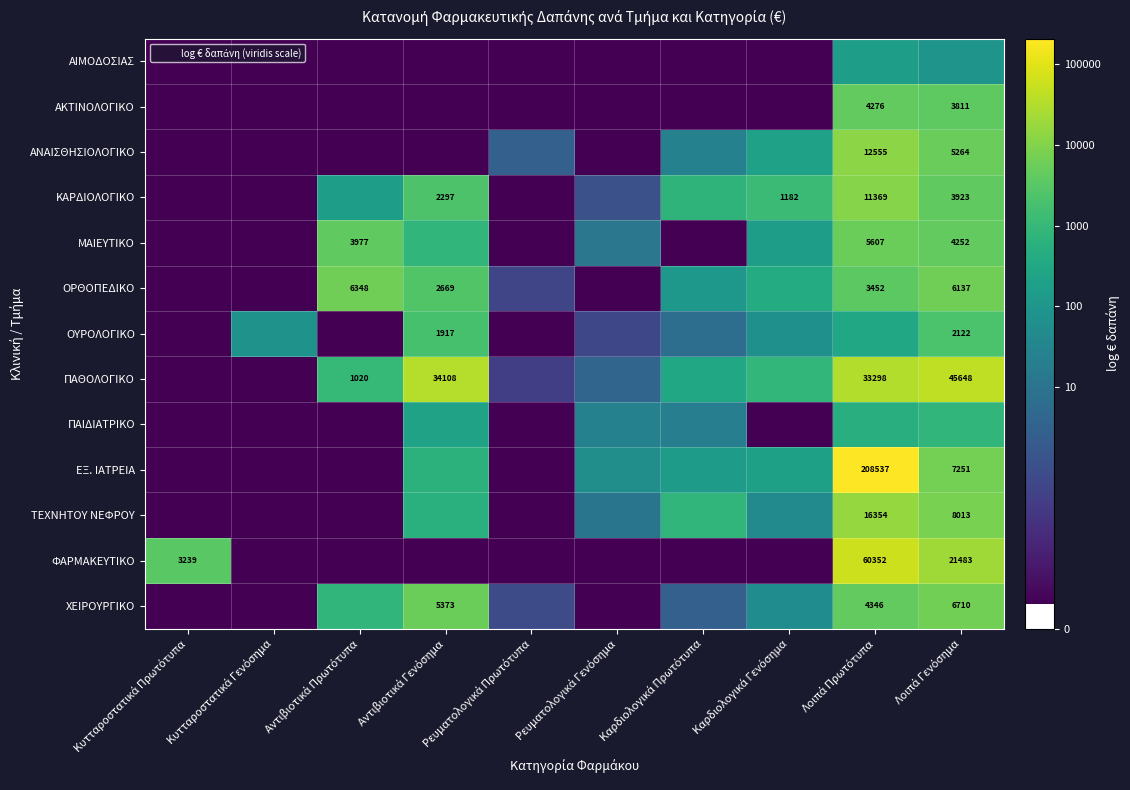

The value of ΤΕΧΝΗΤΟΥ ΝΕΦΡΟΥ at Αντιβιοτικά Γενόσημα is 1.8. True or false?

False